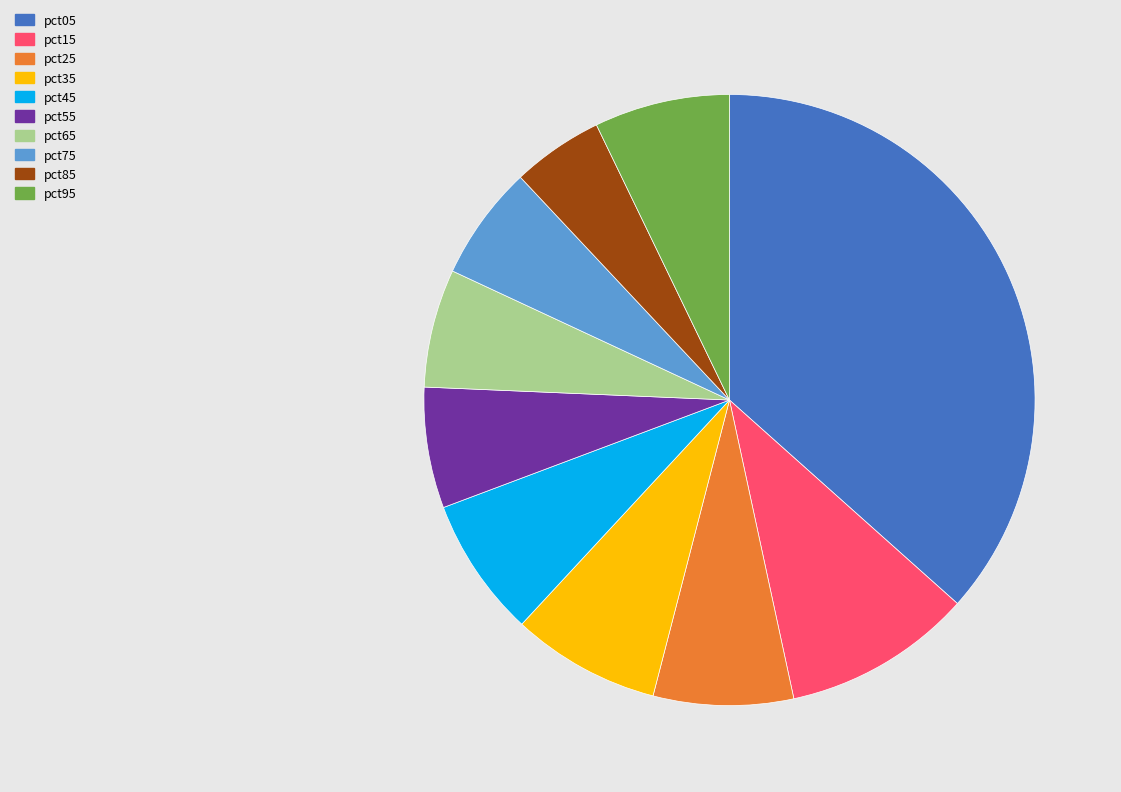

Between pct65 and pct35, which is larger?

pct35